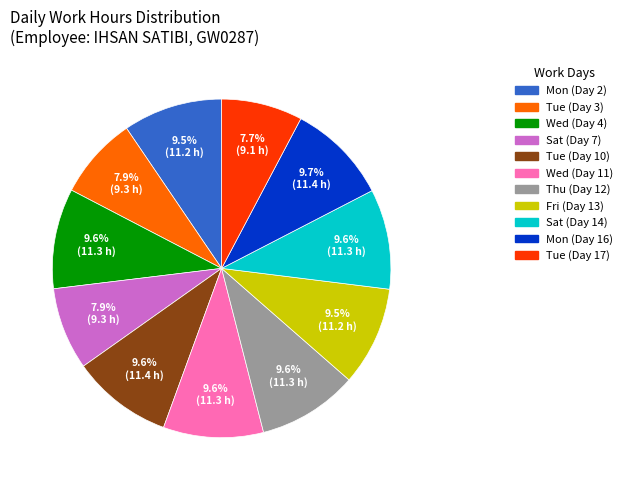

Is there any slice that represents more than half of the pie?

No